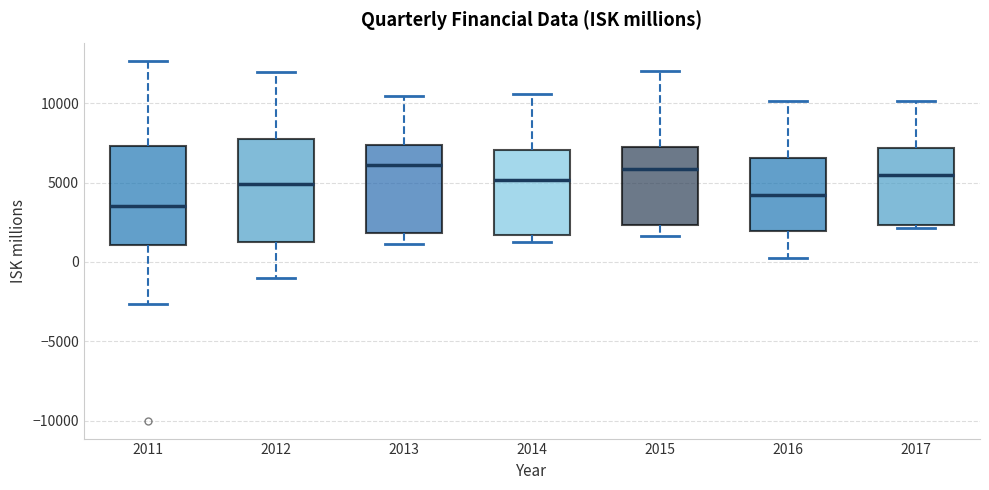

Which box's median line is the lowest?

2011